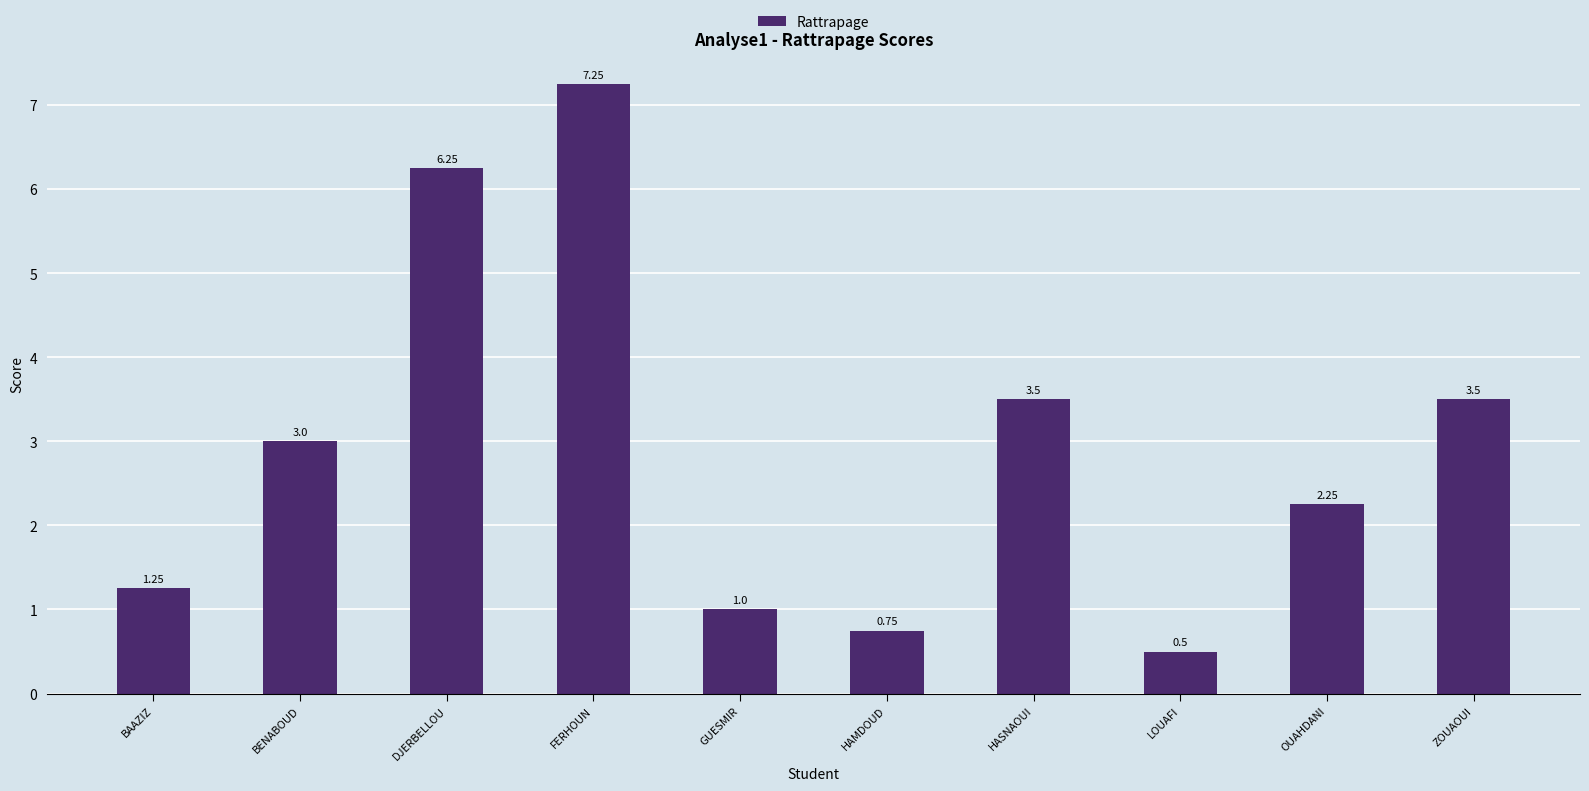

At which label is the value closest to 3?

BENABOUD